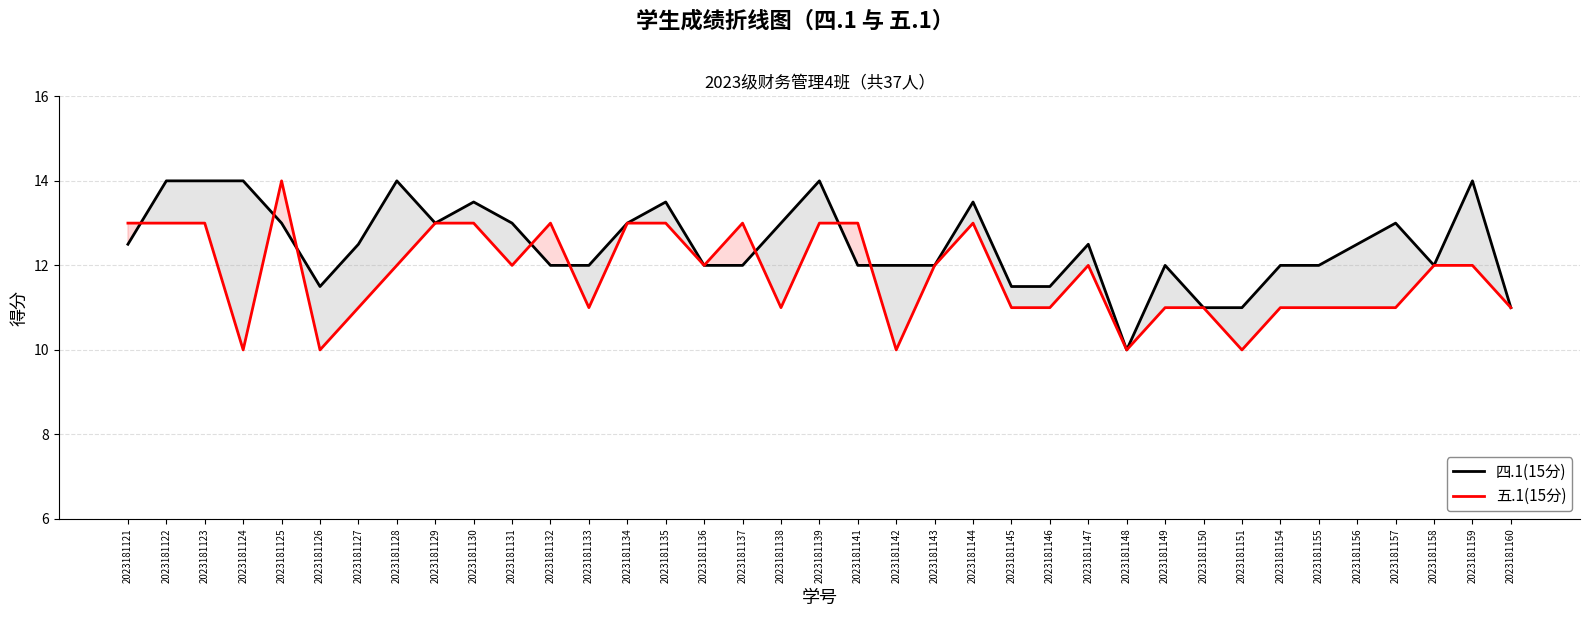

Read the 四.1(15分) value at 2023181146.

11.5